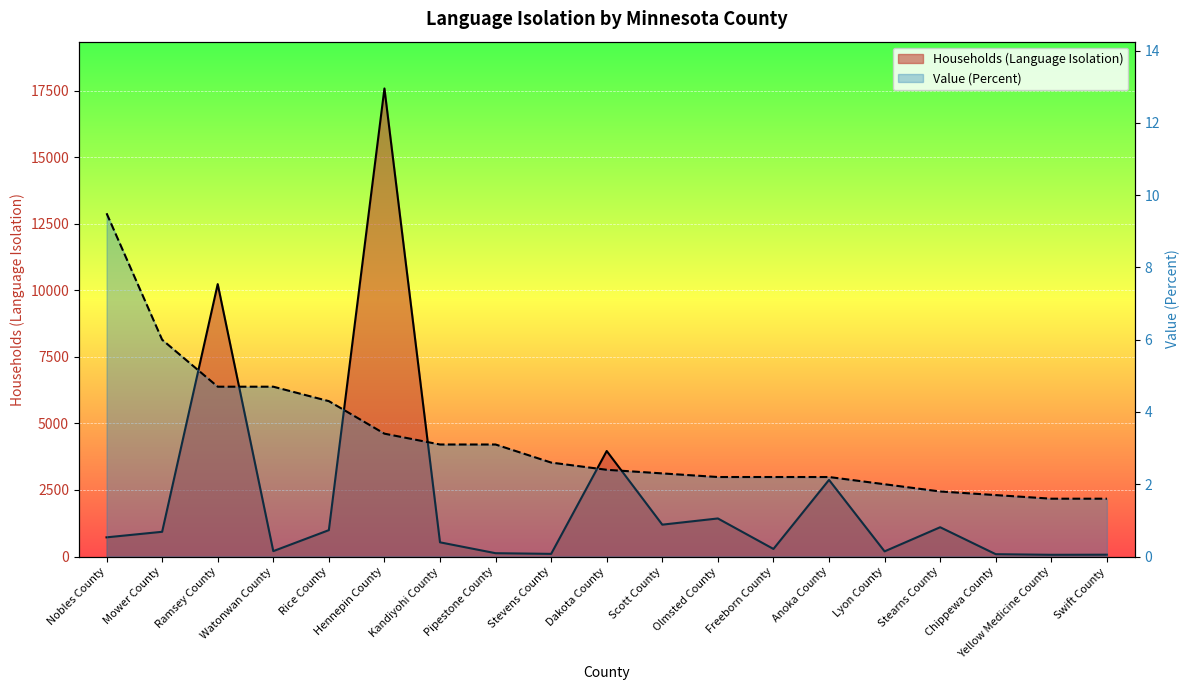

Rank the categories by Households (Language Isolation) value from lowest to highest.

Yellow Medicine County, Swift County, Chippewa County, Stevens County, Pipestone County, Lyon County, Watonwan County, Freeborn County, Kandiyohi County, Nobles County, Mower County, Rice County, Stearns County, Scott County, Olmsted County, Anoka County, Dakota County, Ramsey County, Hennepin County